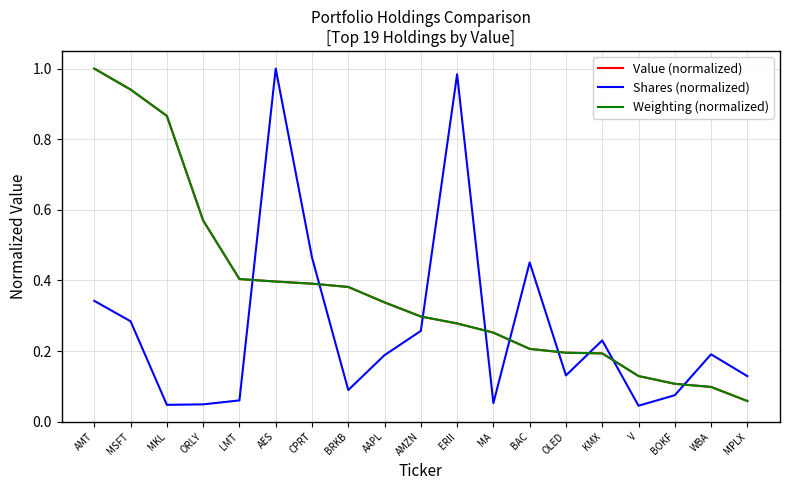

At how many categories does at least one series exceed 0?

19